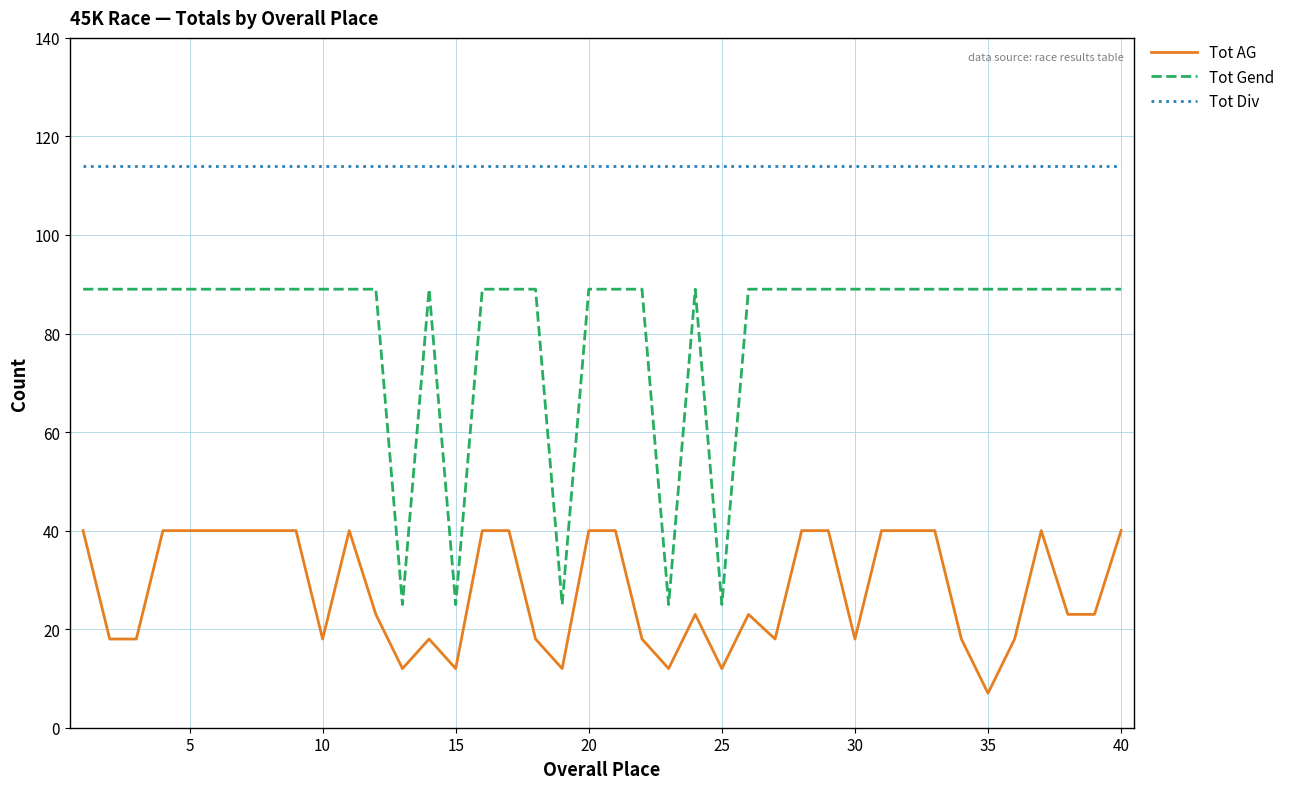

True or false: Tot Gend and Tot AG cross at least once.

False